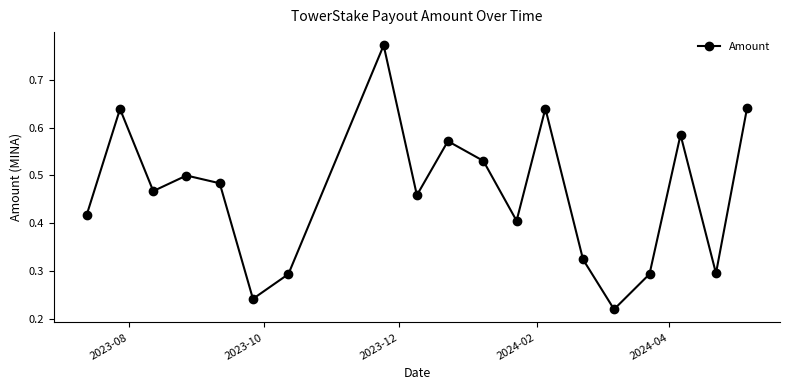

Count the values in the range 0 to 1.

19